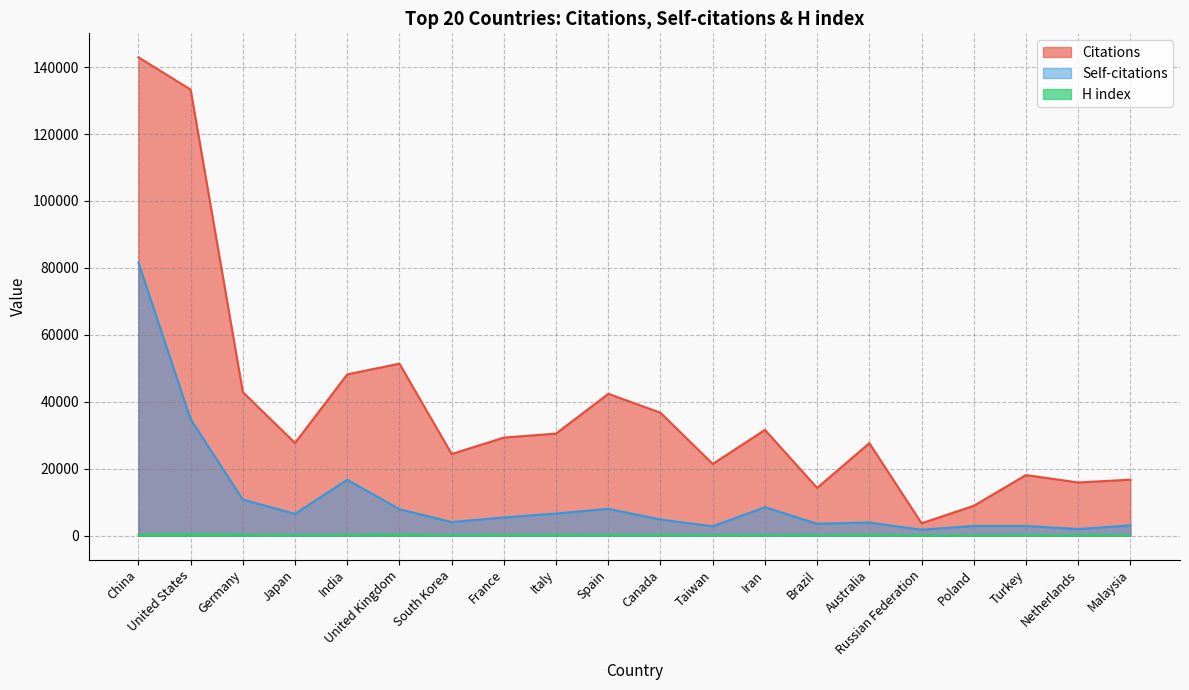

True or false: Self-citations has a value of 6616 at Italy.

True